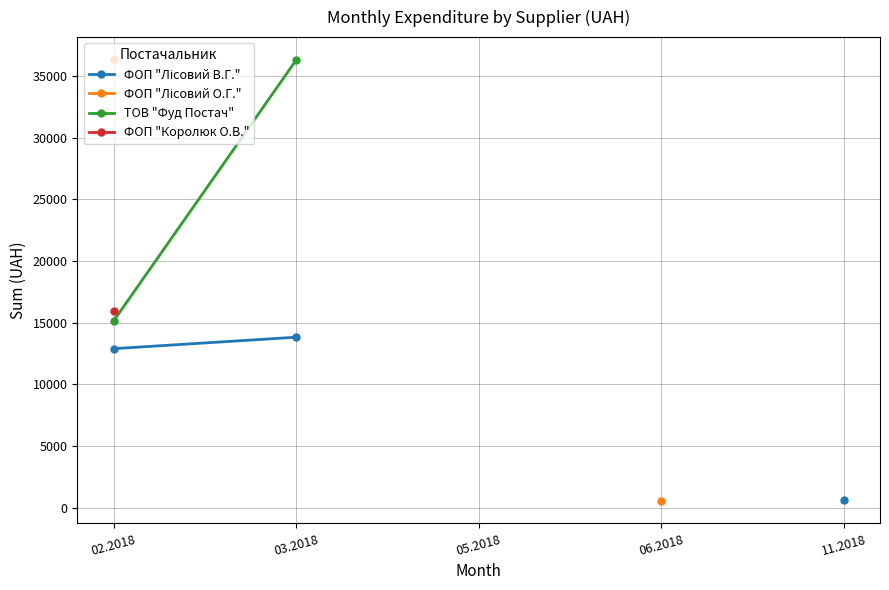

How many distinct data groups are displayed?

4